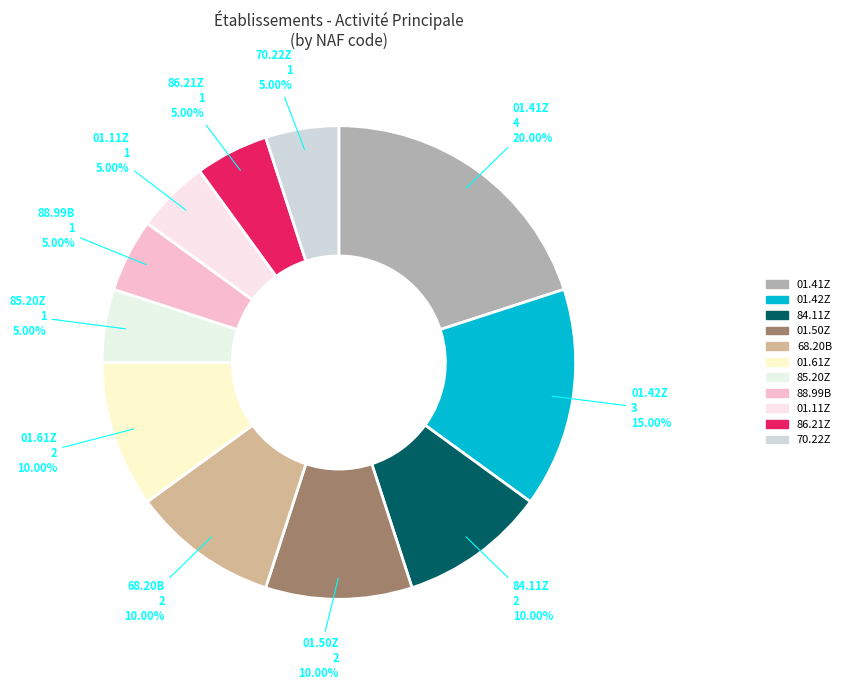

Count the number of slices in the pie.

11